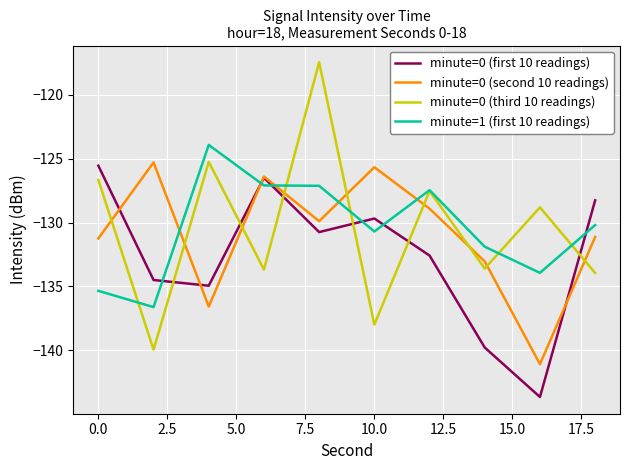

After their last crossing, which series has the higher values: minute=1 (first 10 readings) or minute=0 (second 10 readings)?

minute=1 (first 10 readings)